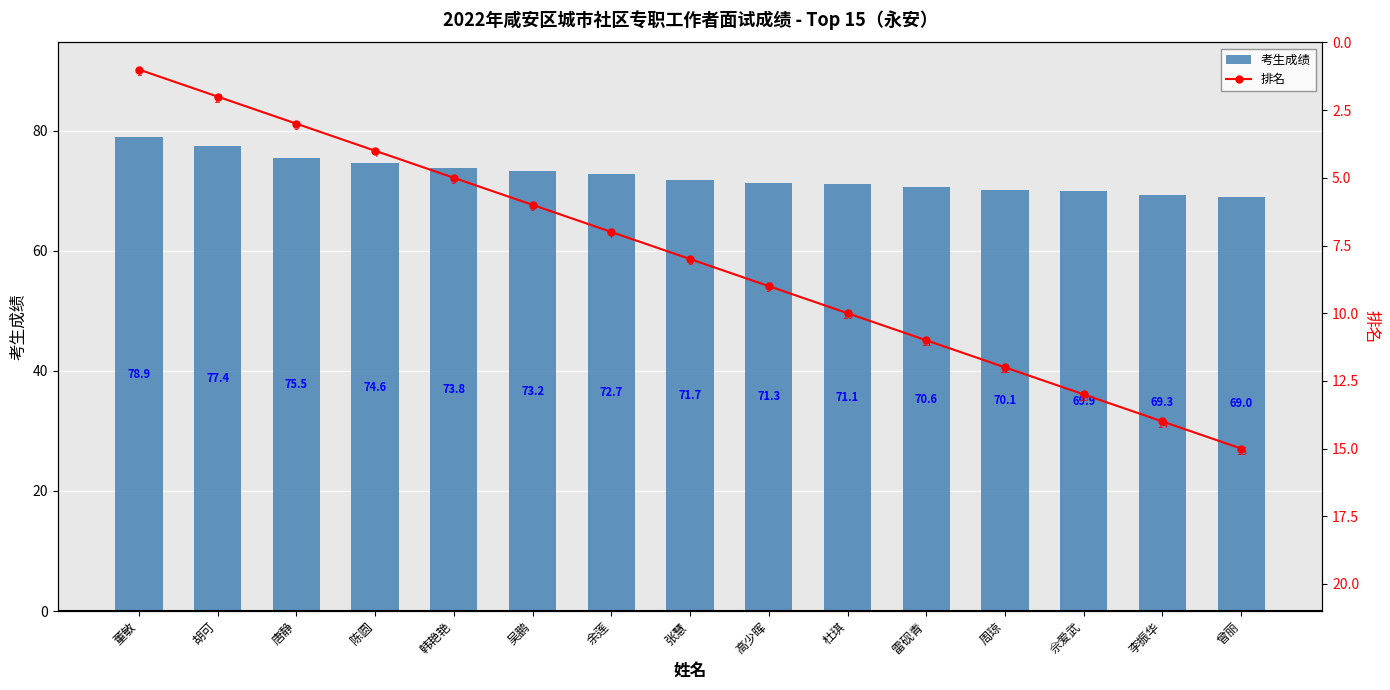

The value of 考生成绩 at 李振华 is 69.3. True or false?

True